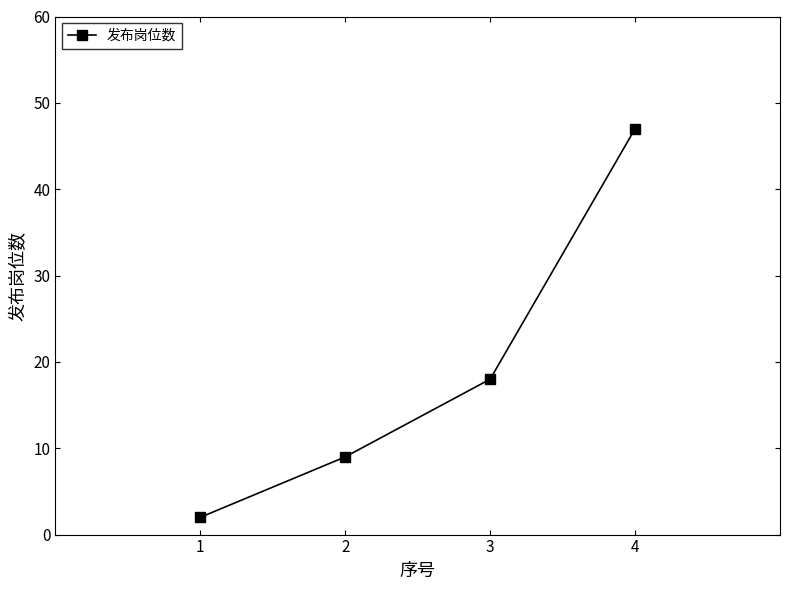

What is the sum of all values?

76